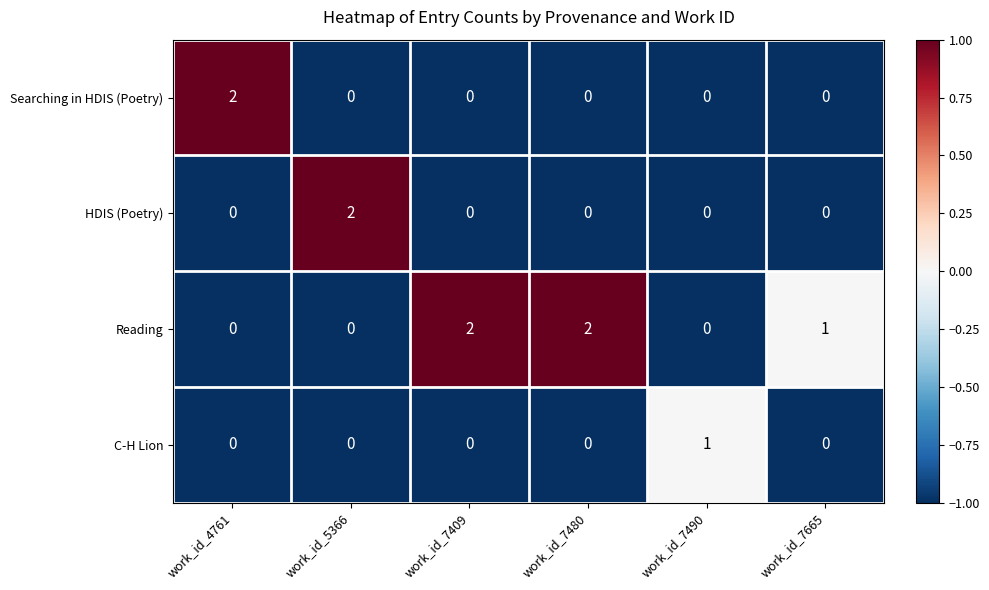

Which series changed the most between work_id_7480 and work_id_7665?

Reading